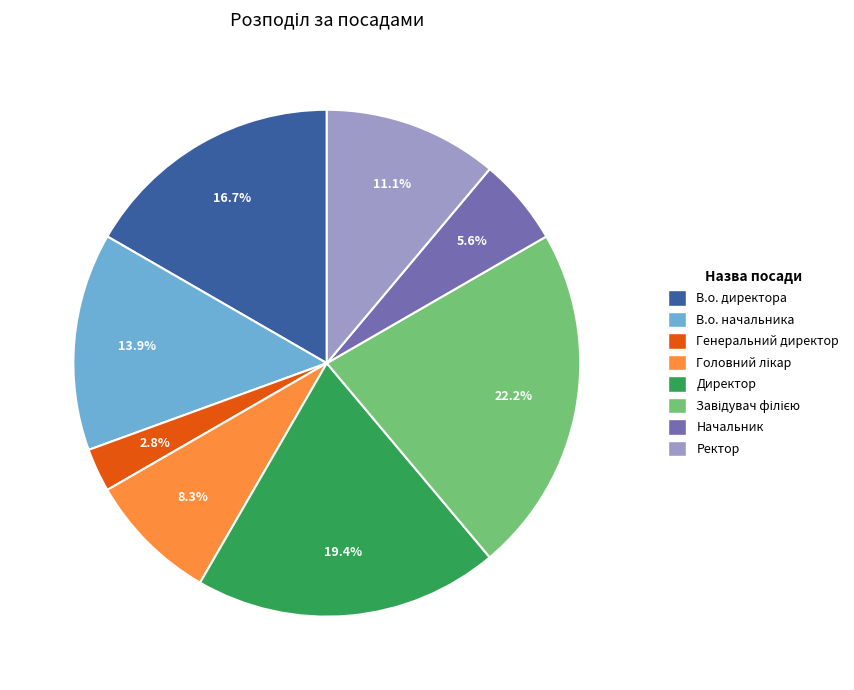

Which category has the smallest portion of the pie?

Генеральний директор